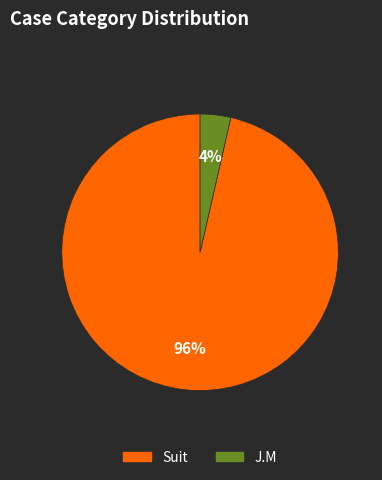

To the nearest percent, what is the combined percentage of J.M and Suit?

100%